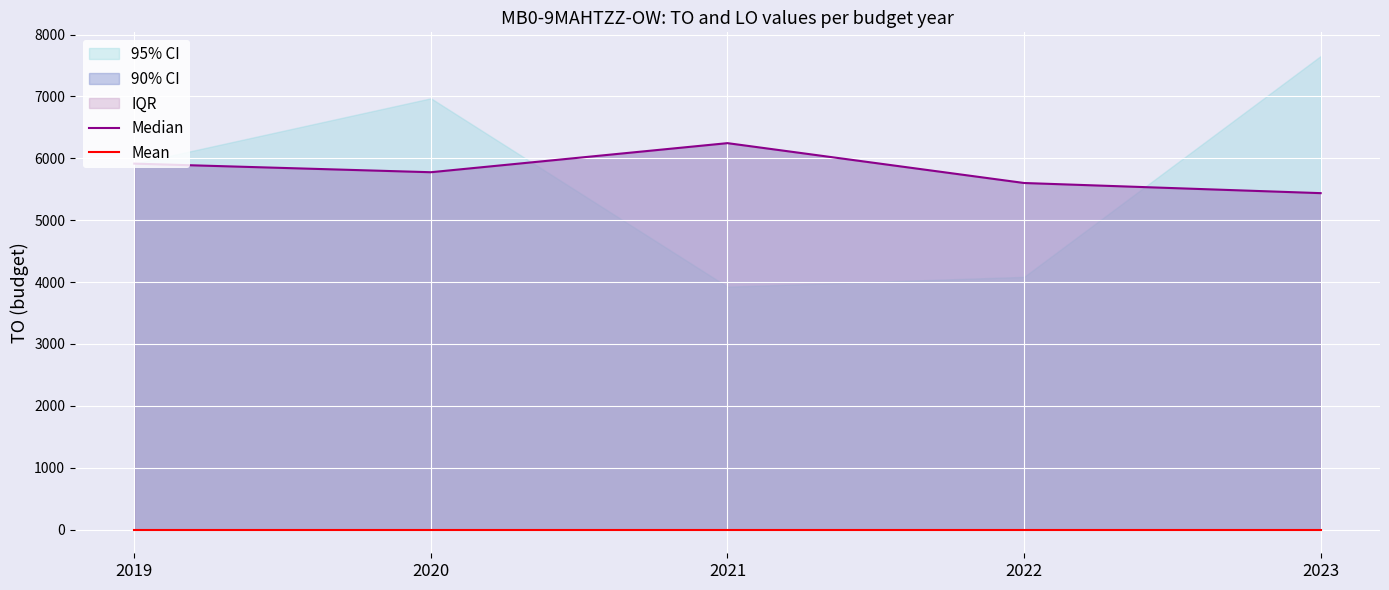

What is the maximum value for Median?

6245